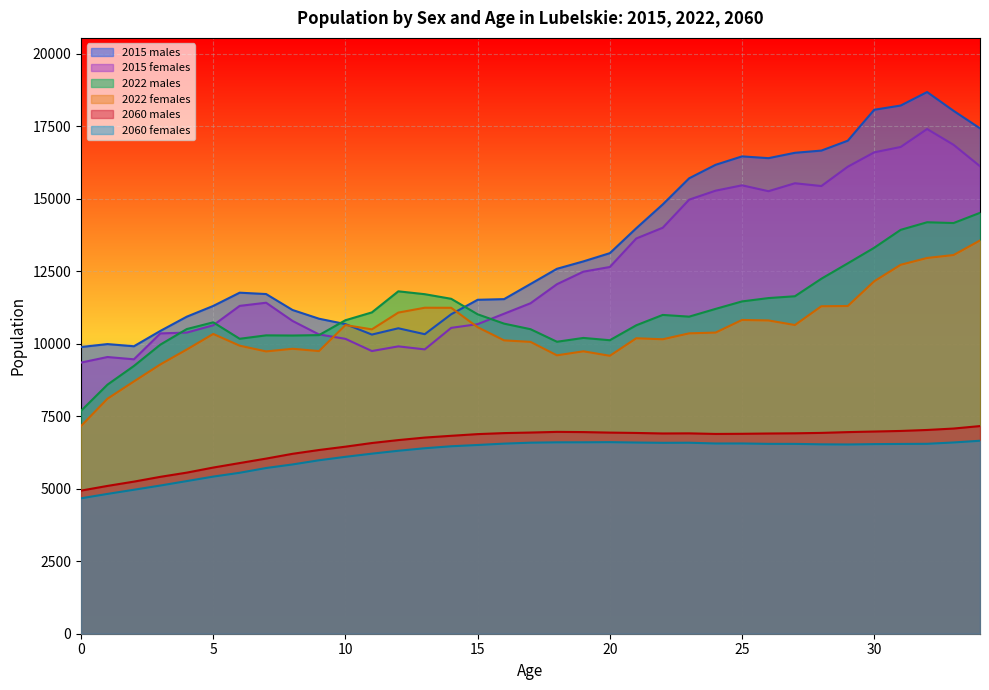

How many data points in 2060 females are above 6530?

17